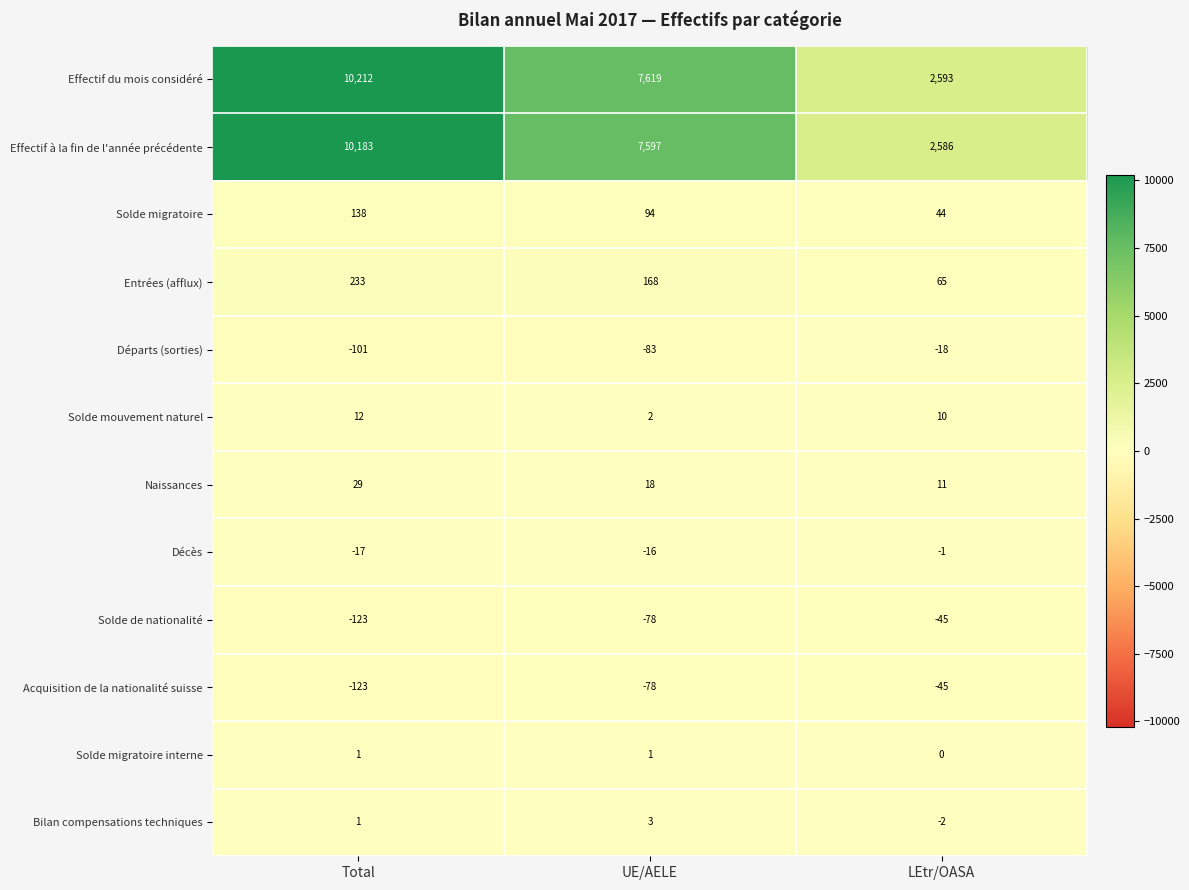

Which series has the largest total across all categories?

Effectif du mois considéré